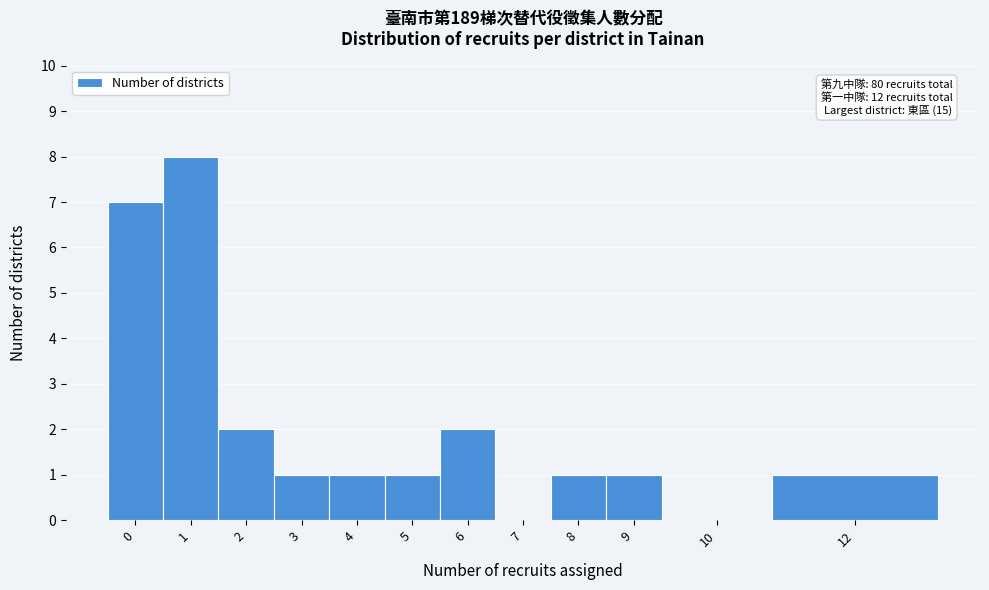

Reading left to right, what are all the values shown in this chart?

0=7	1=8	2=2	3=1	4=1	5=1	6=2	7=0	8=1	9=1	10=0	12=1